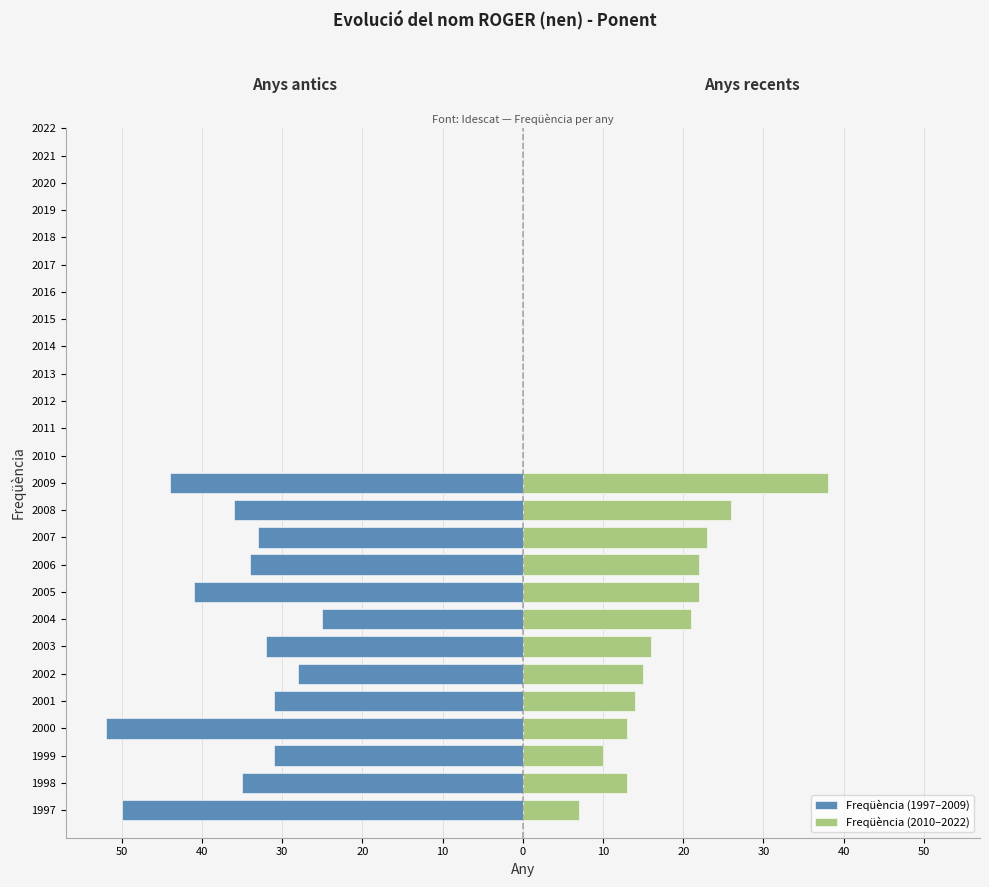

The Freqüència (1997–2009) series shows -50 at 1997. True or false?

True